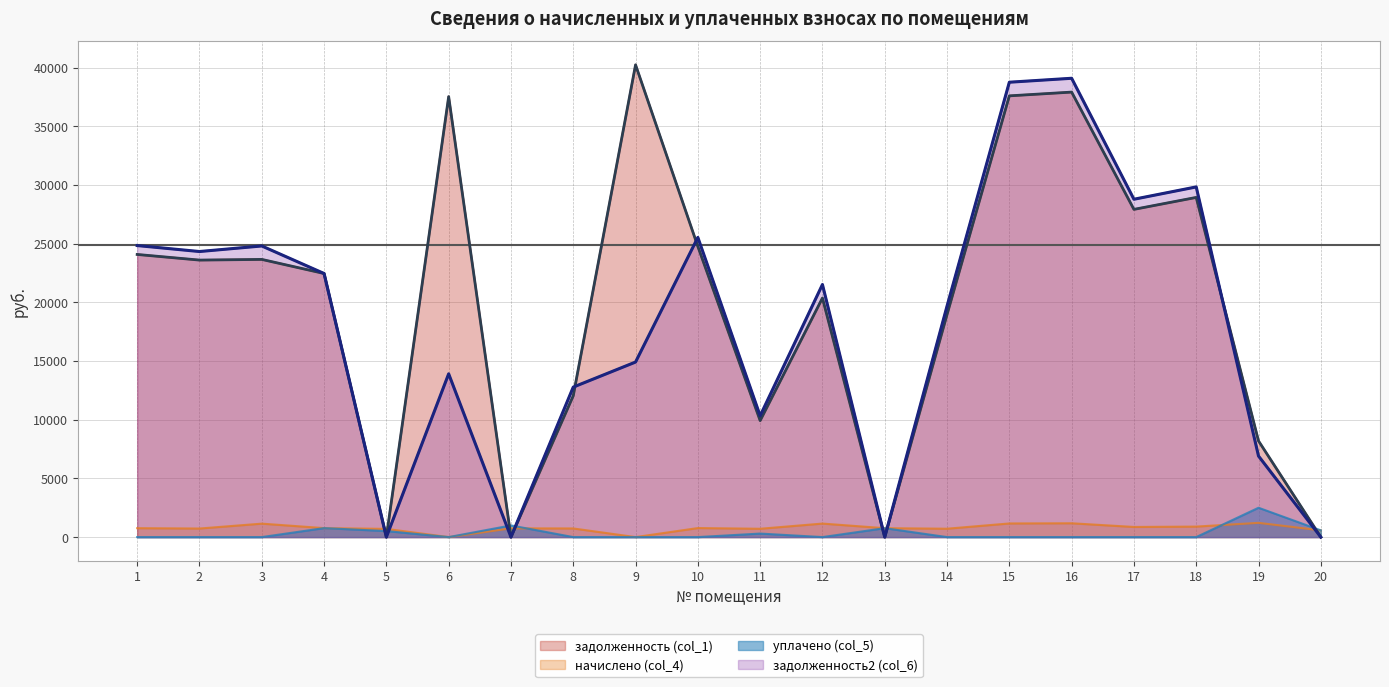

Which series has the largest total across all categories?

задолженность (col_1)